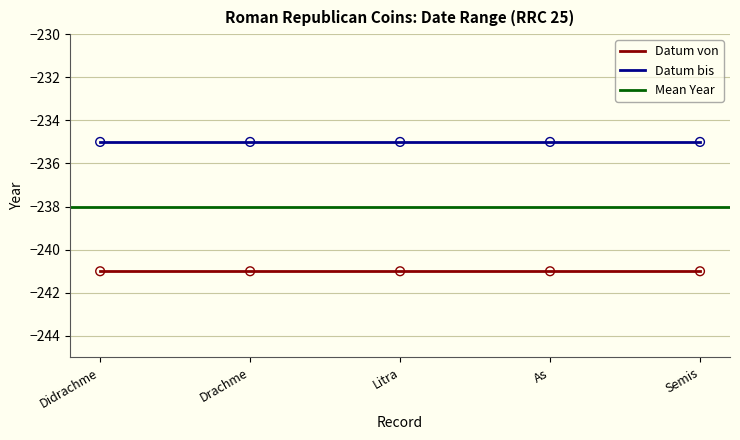

Which series has the largest Y range (max minus min)?

Datum von